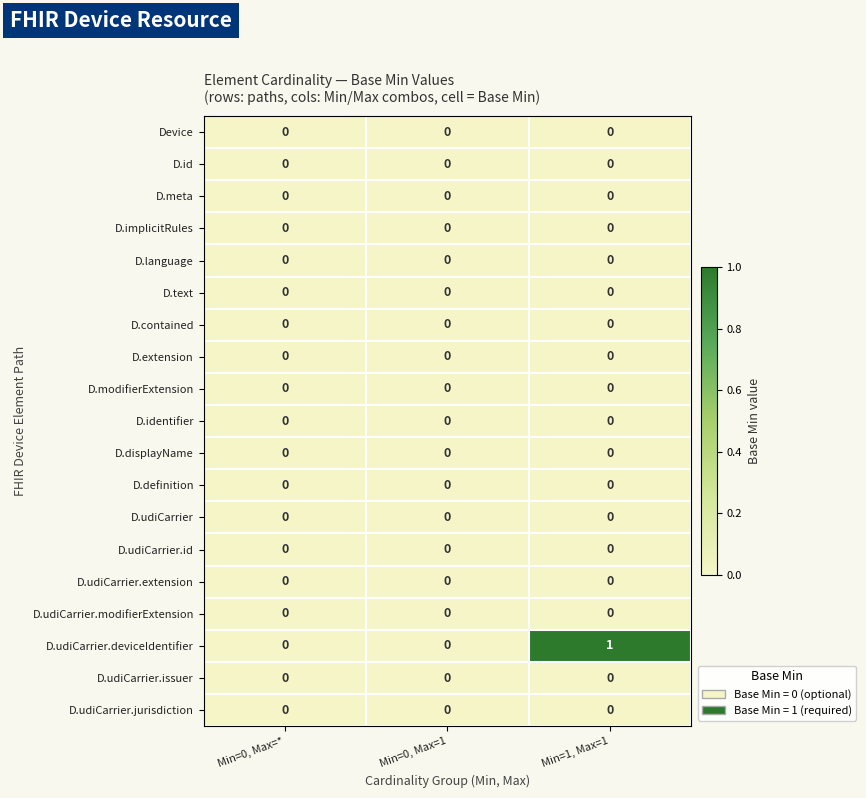

Which series has the largest range (max minus min)?

D.udiCarrier.deviceIdentifier